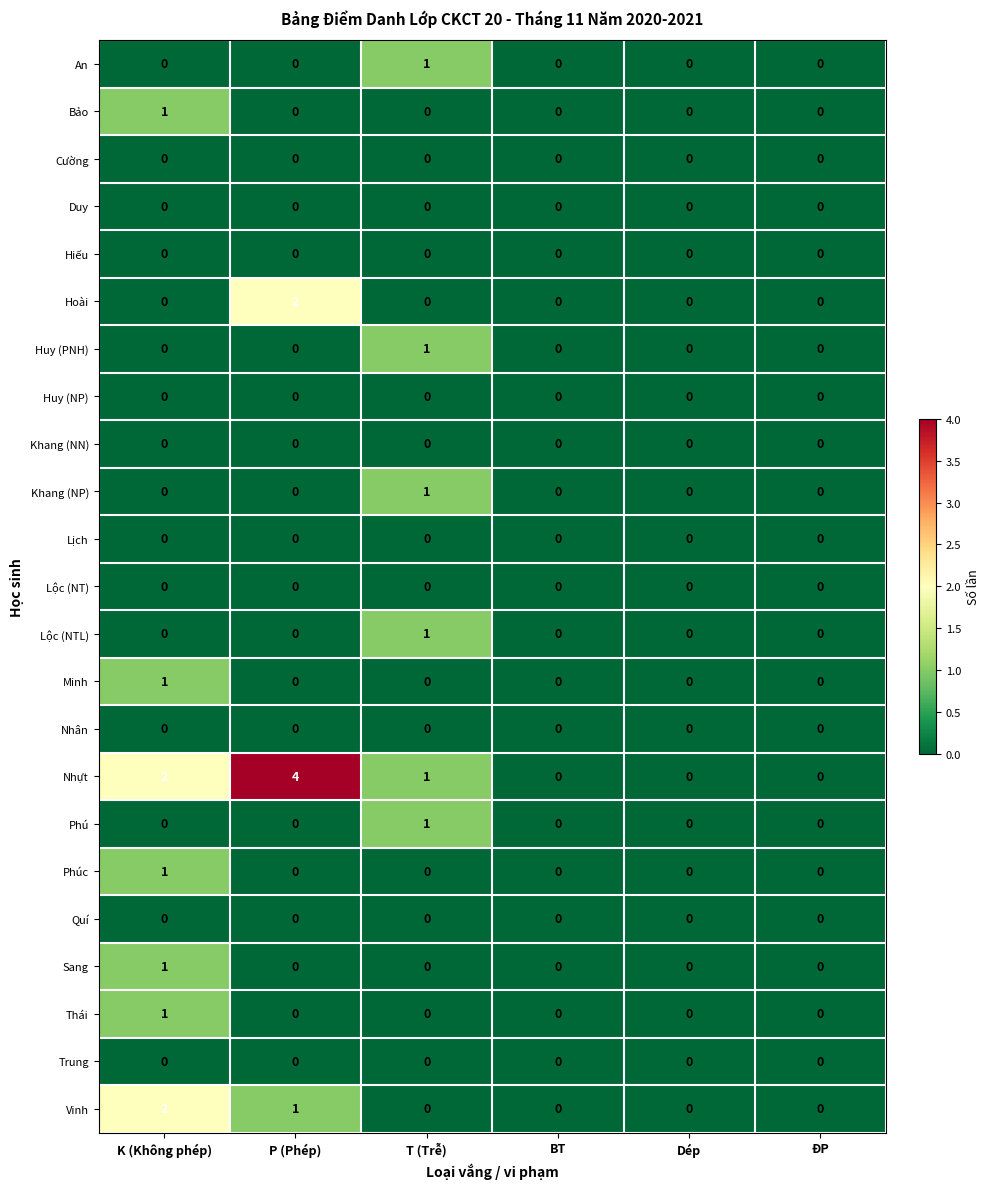

What is the difference between the highest and lowest values at P (Phép)?

4